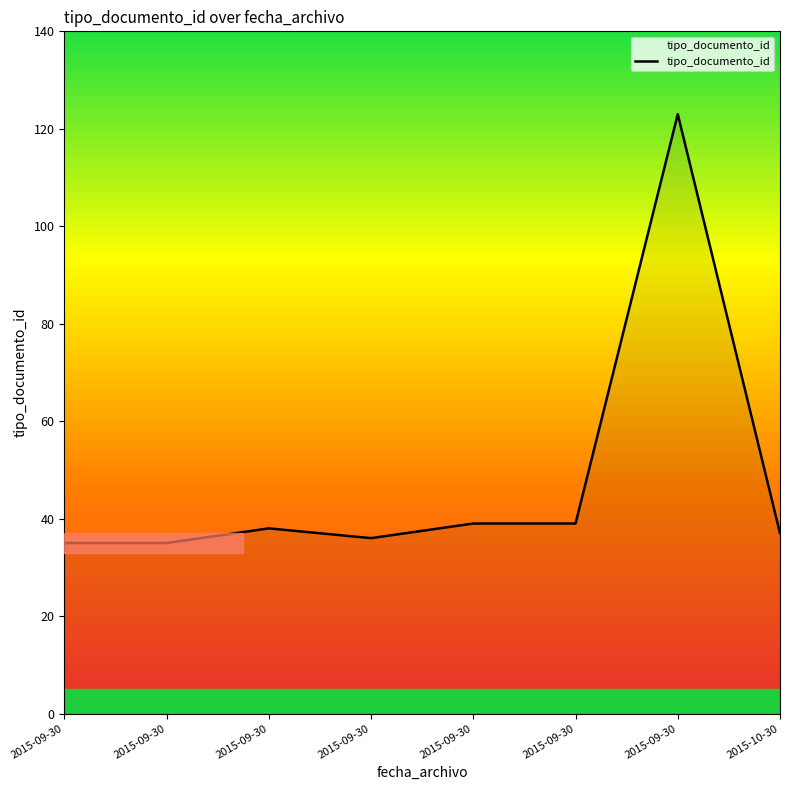

Rank the categories by value from highest to lowest.

2015-09-30, 2015-09-30, 2015-09-30, 2015-09-30, 2015-10-30, 2015-09-30, 2015-09-30, 2015-09-30